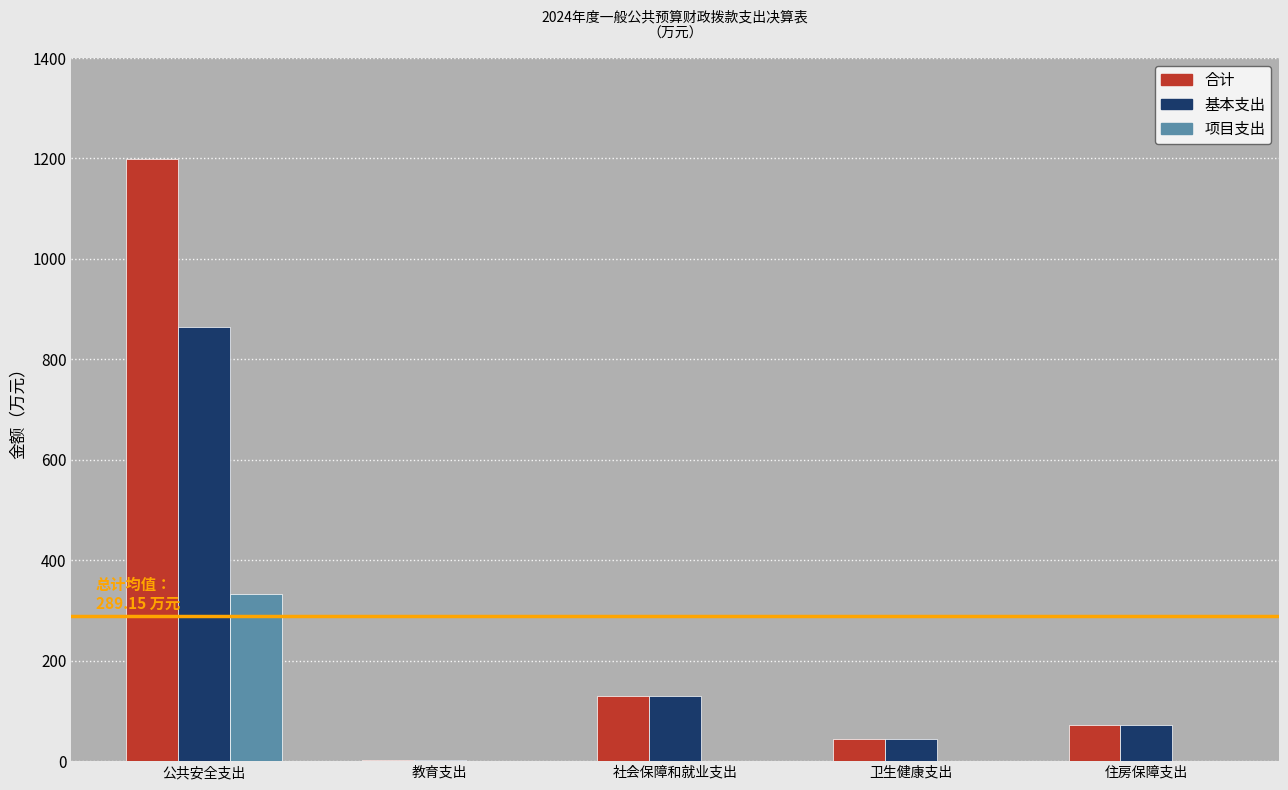

How many values in the 基本支出 series exceed 71?

3